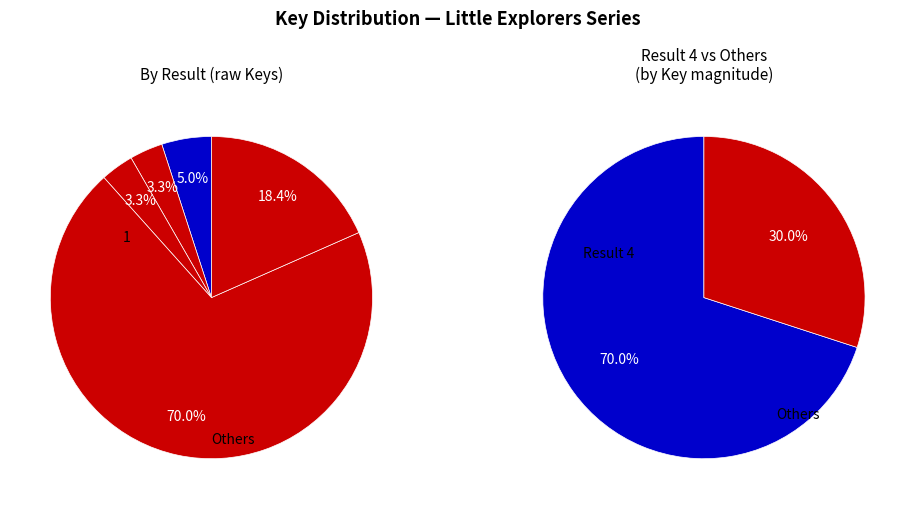

To the nearest percent, what percentage of the pie is 5?

18%